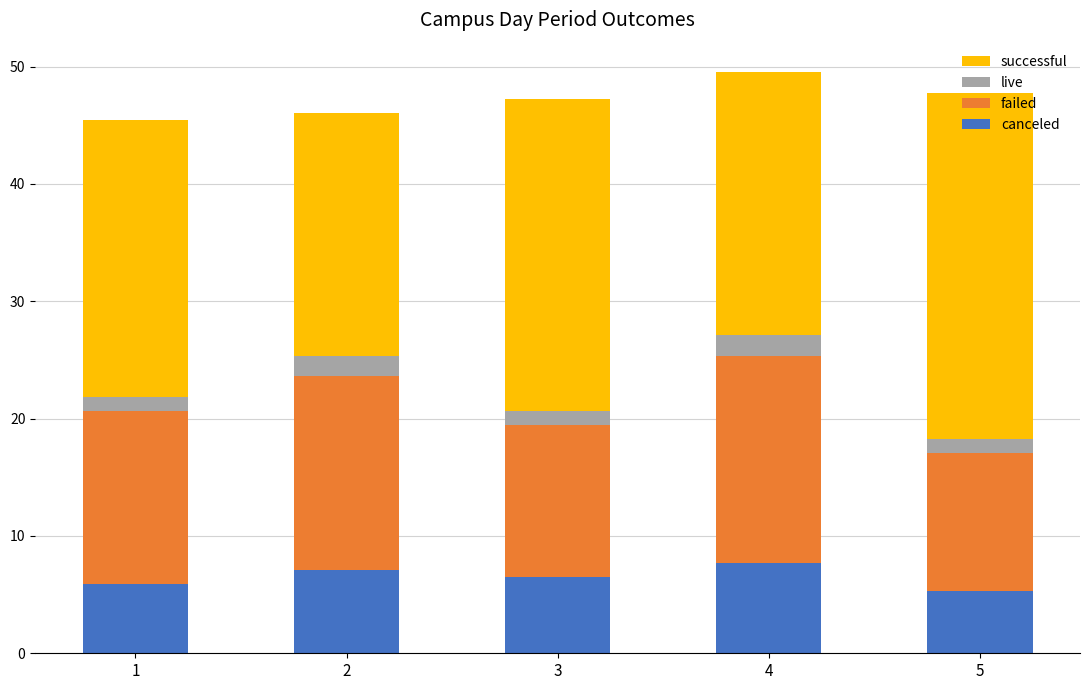

What is the lowest value of the canceled series?

5.3